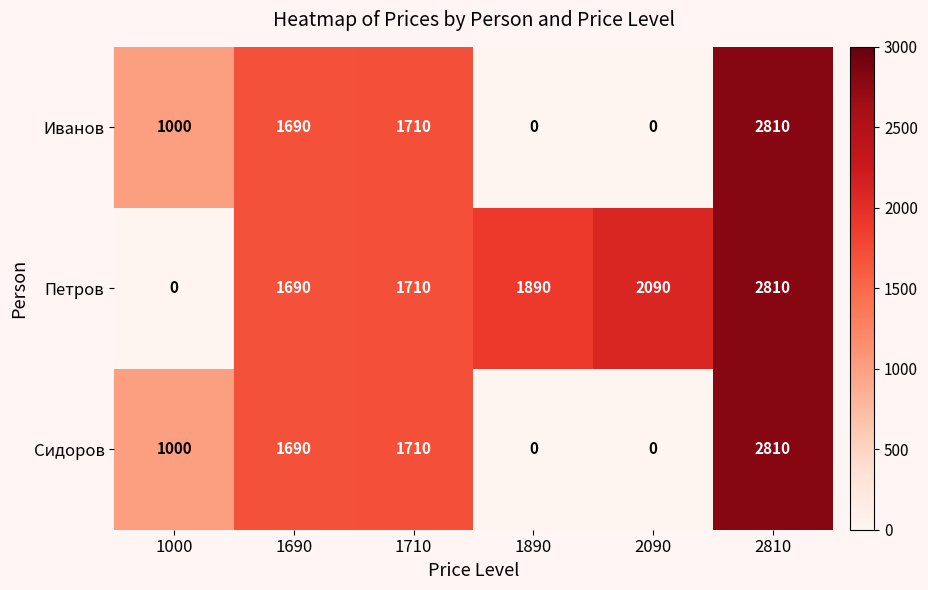

What is the approximate value of Иванов at 1000?

1000